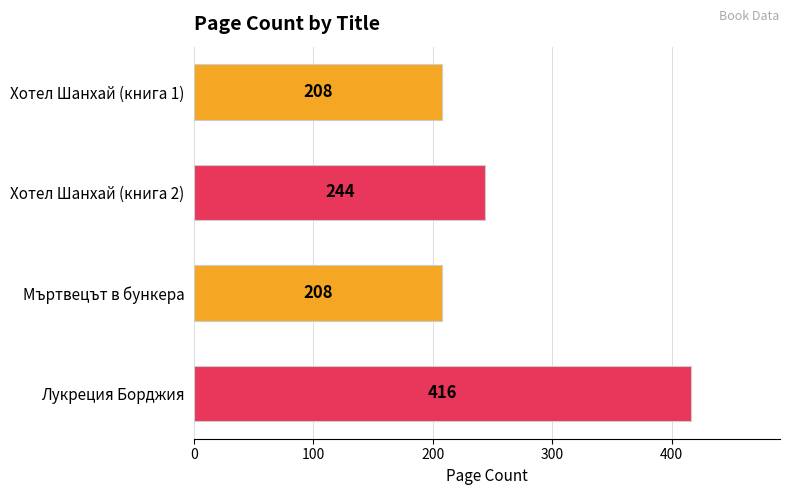

What is the change in value from Хотел Шанхай (книга 2) to Мъртвецът в бункера?

-36